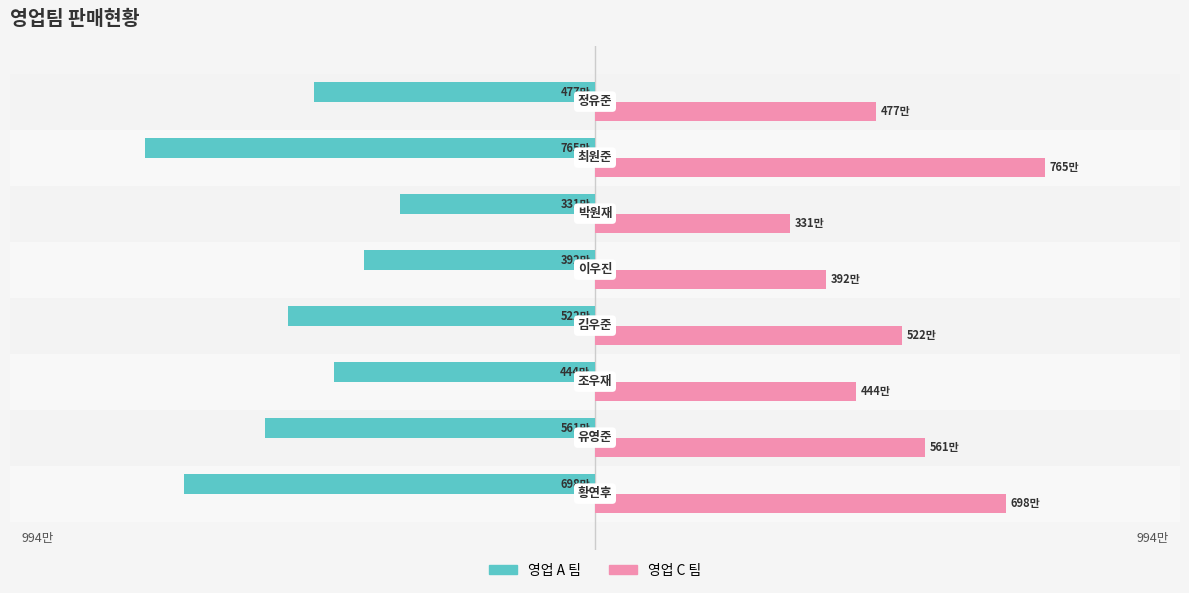

What are all the series names shown in the legend?

영업 A 팀, 영업 C 팀